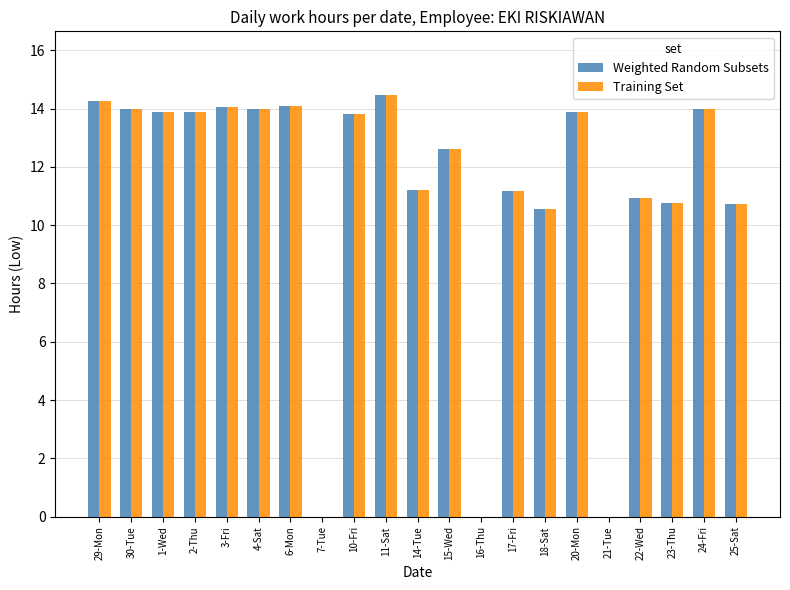

The Weighted Random Subsets series shows 13.9 at 2-Thu. True or false?

True